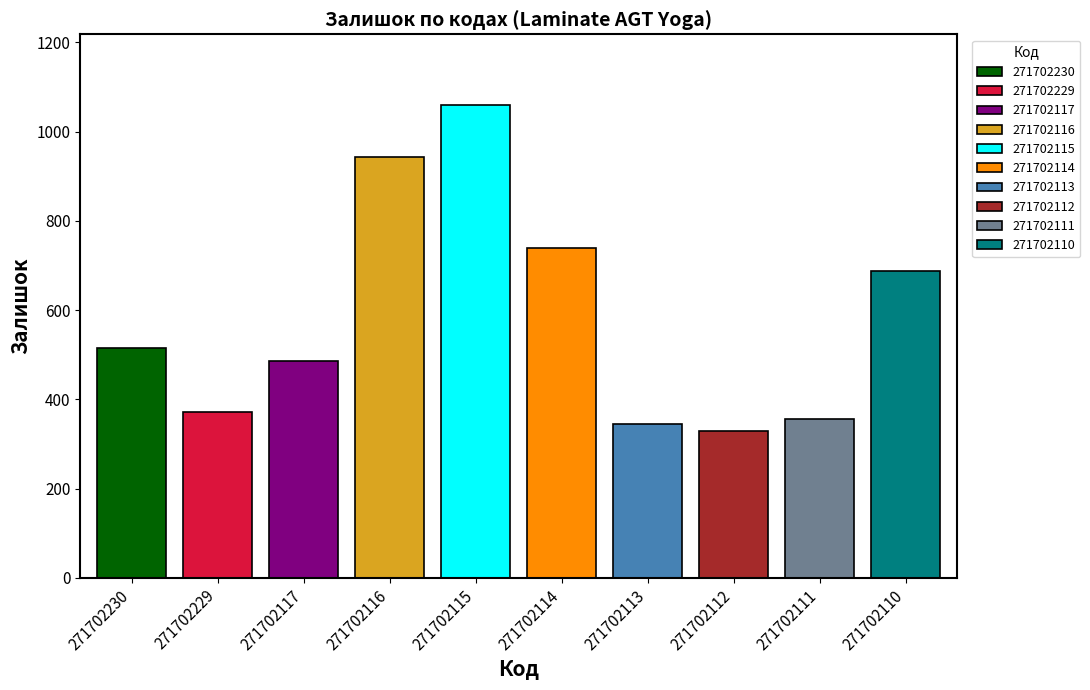

List the labels in order of value, smallest first.

271702112, 271702113, 271702111, 271702229, 271702117, 271702230, 271702110, 271702114, 271702116, 271702115